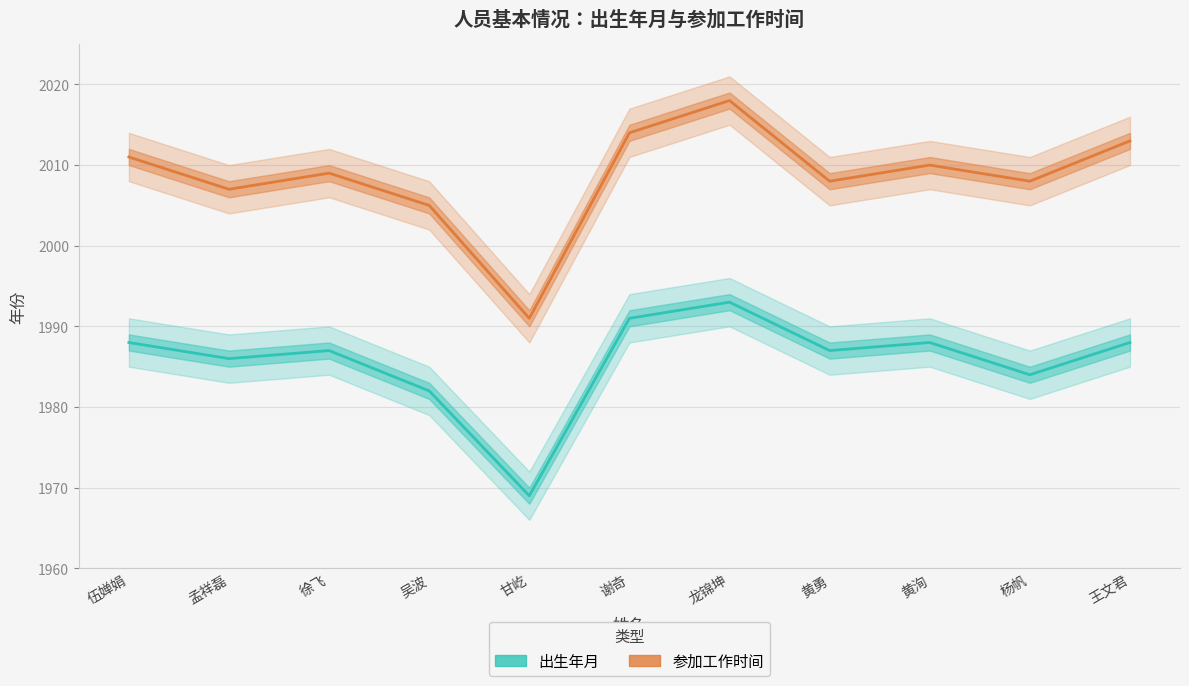

Does the chart have visible grid lines?

Yes